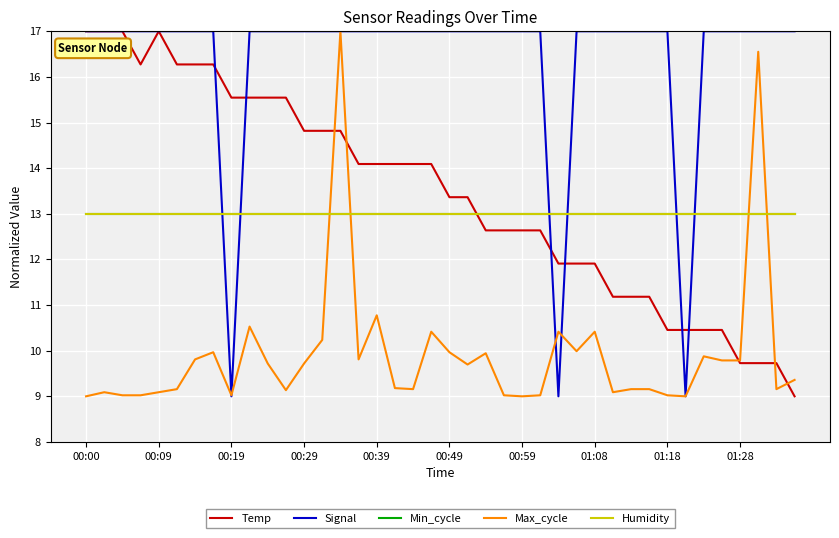

What is the difference between the second highest and second lowest values in the Signal series?

8.0